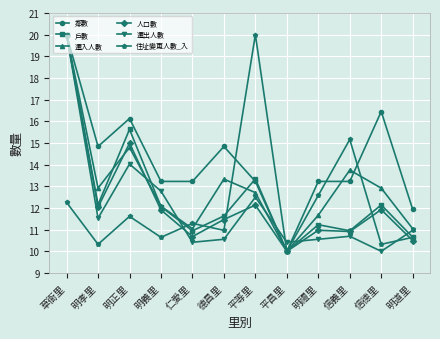

Where is the first local maximum for 戶數?

明正里